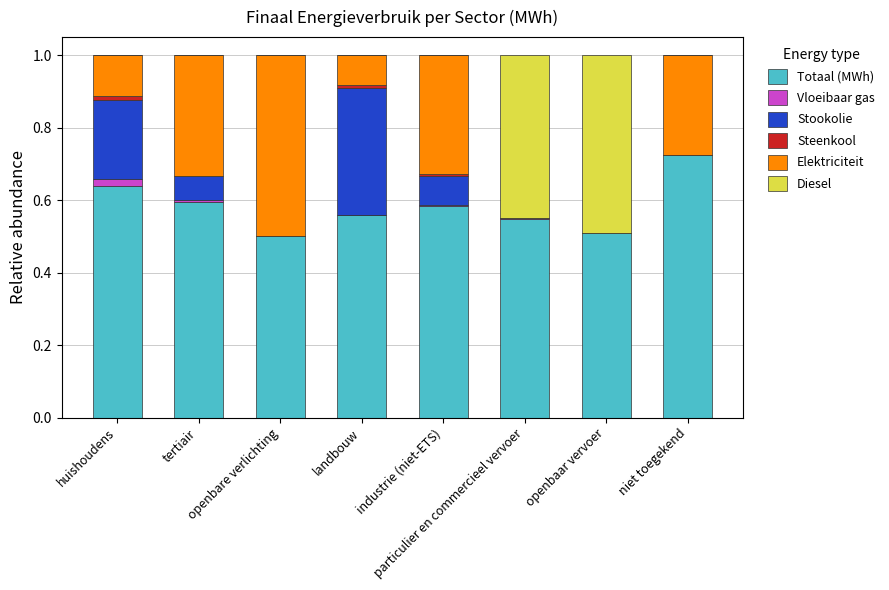

Does the chart contain stacked bars?

Yes